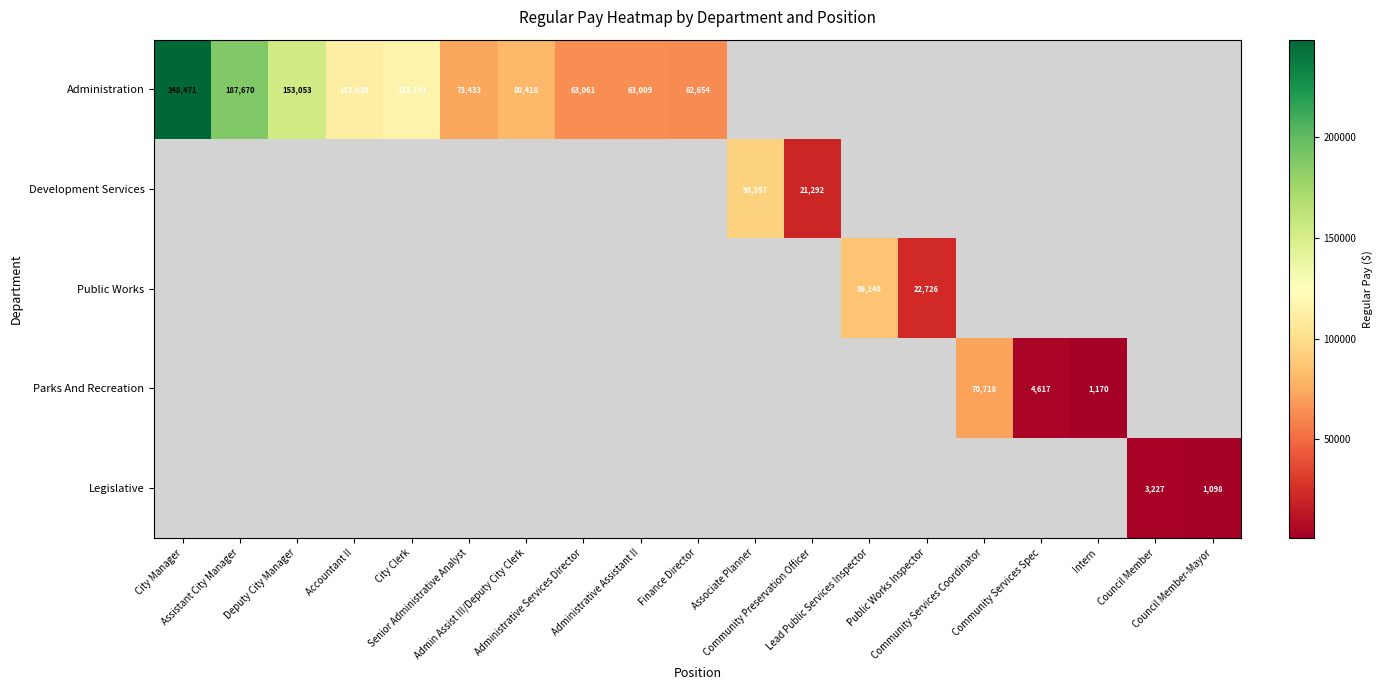

Which has a higher value, Deputy City Manager or Admin Assist III/Deputy City Clerk?

Deputy City Manager